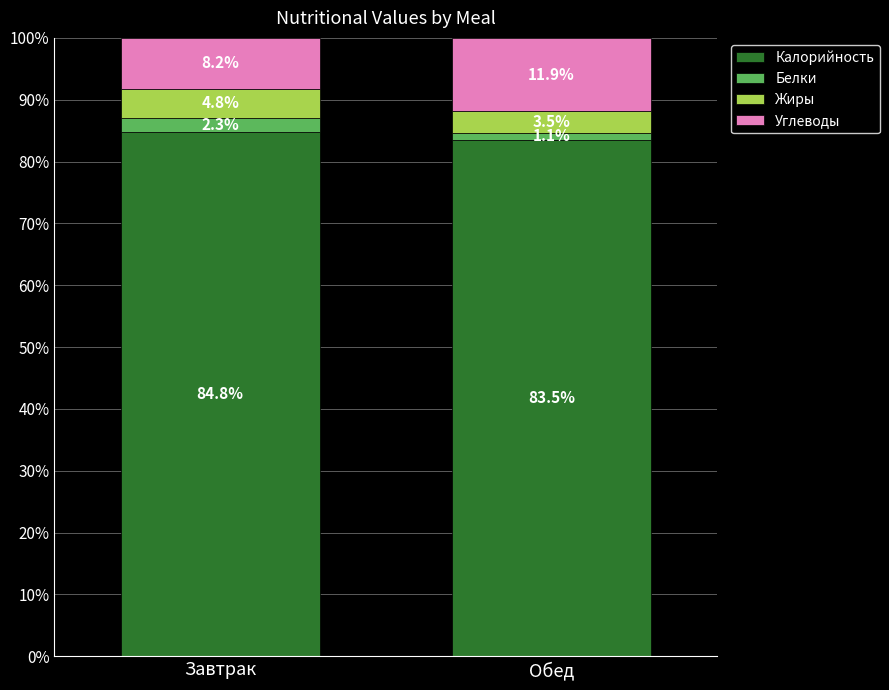

How many data points in Калорийность are above 84?

1